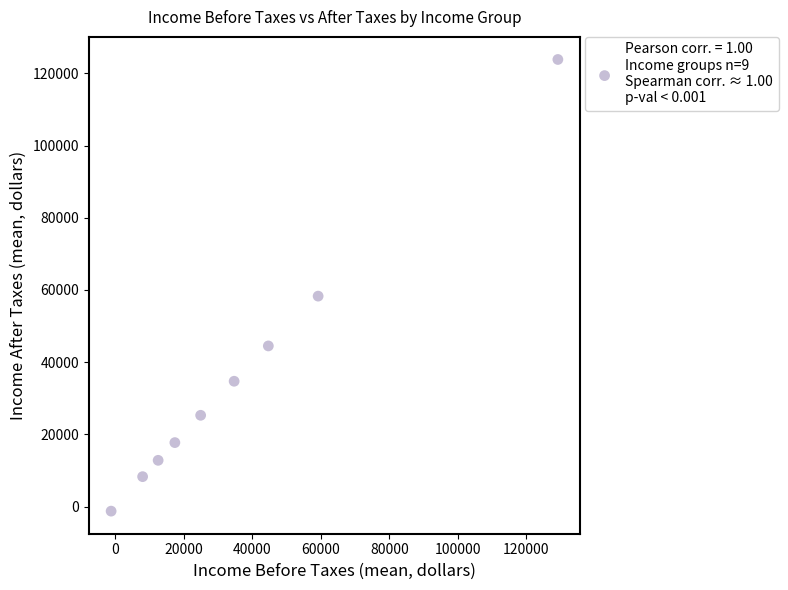

What is the range of X values (max minus min)?

130255